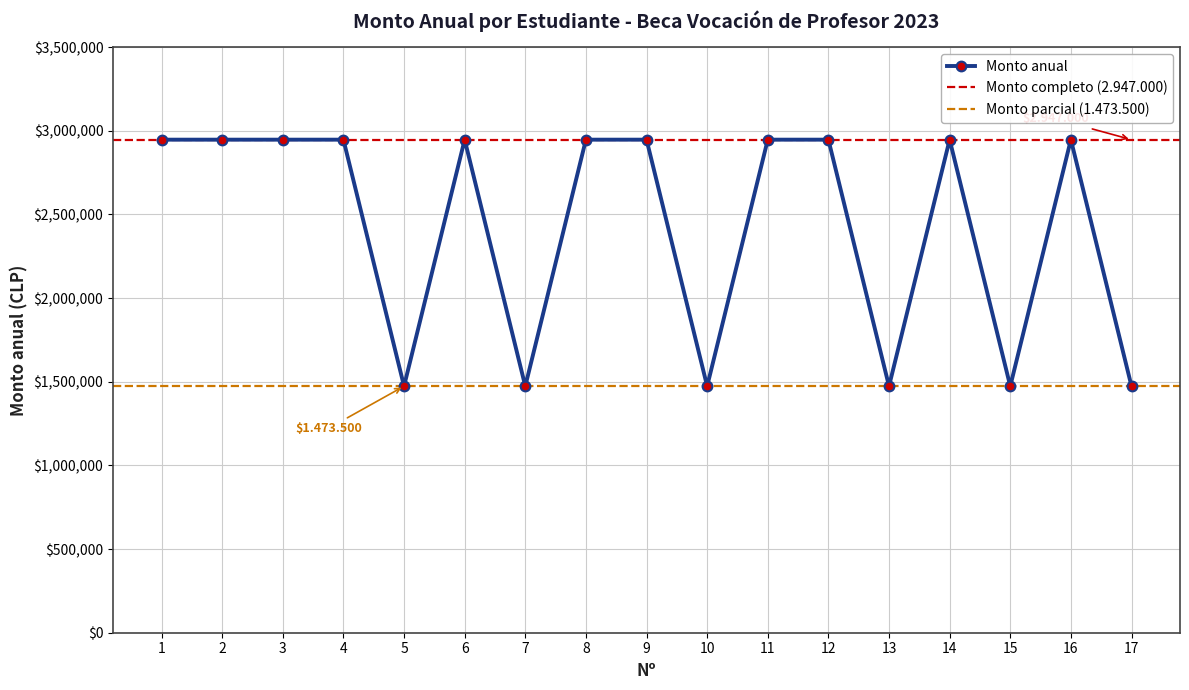

How many interior local peaks (higher than both neighbors) does the data have?

3